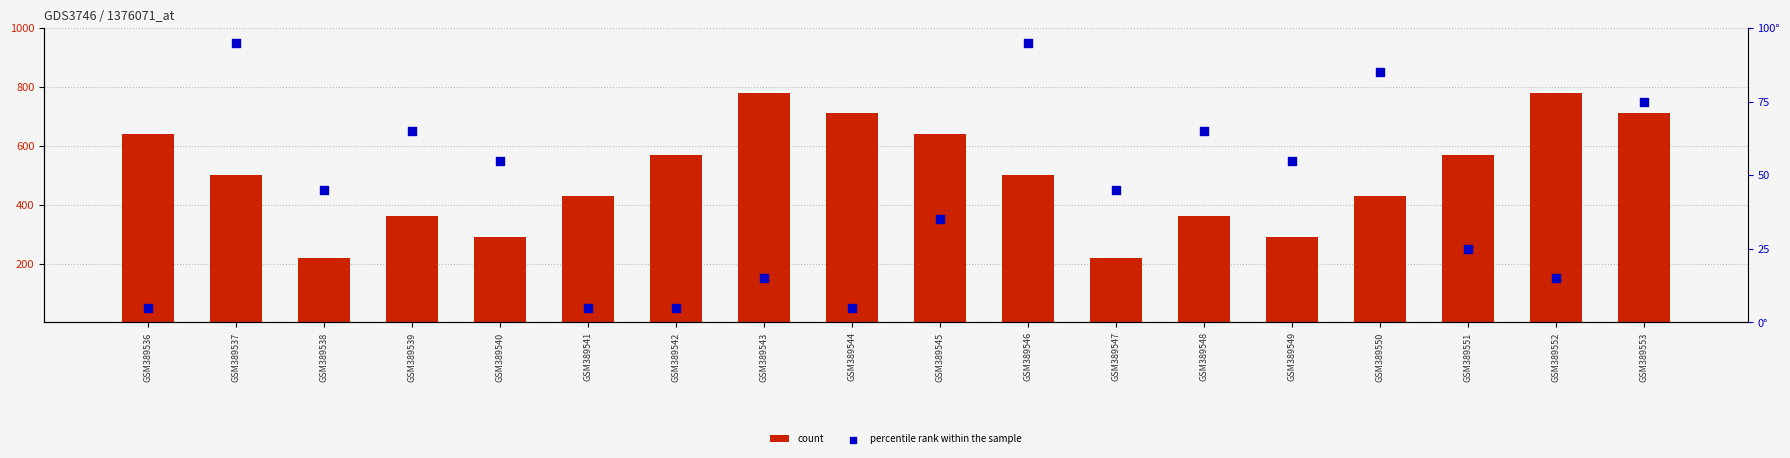

Which series contains the highest Y value?

count